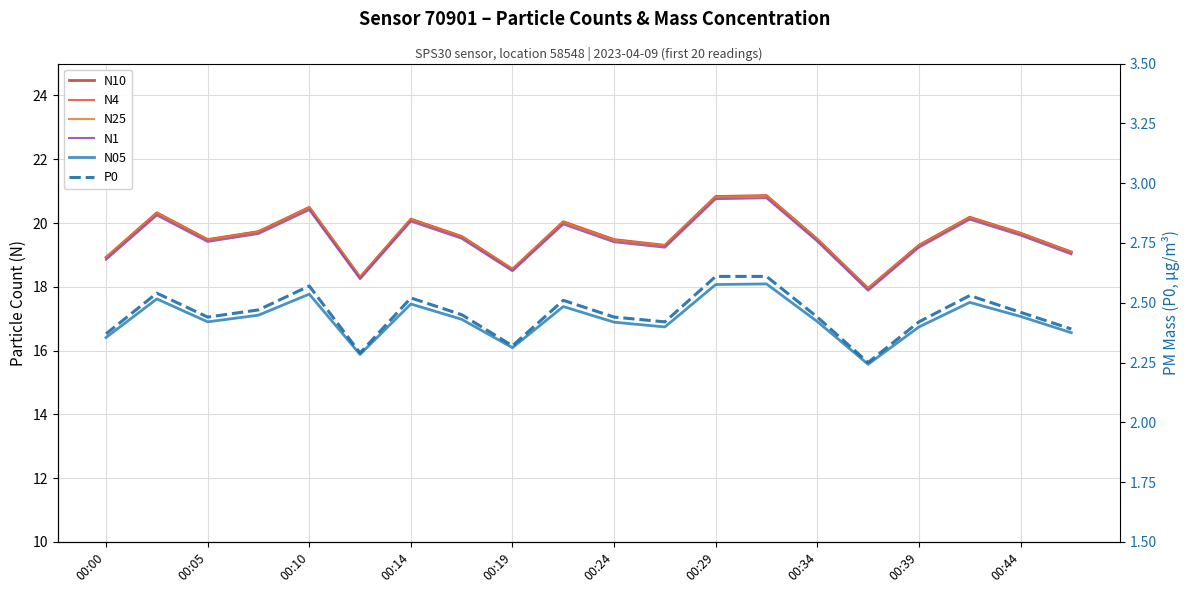

What is the value of the N05 point at the 13th from the left?

18.1